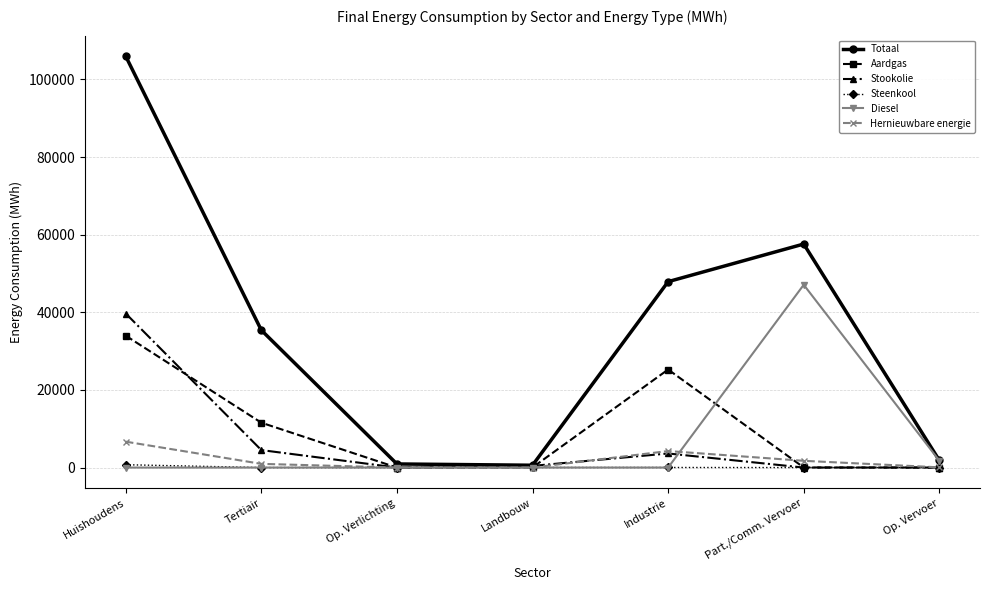

Rank the series by their maximum value, from highest to lowest.

Totaal, Diesel, Stookolie, Aardgas, Hernieuwbare energie, Steenkool